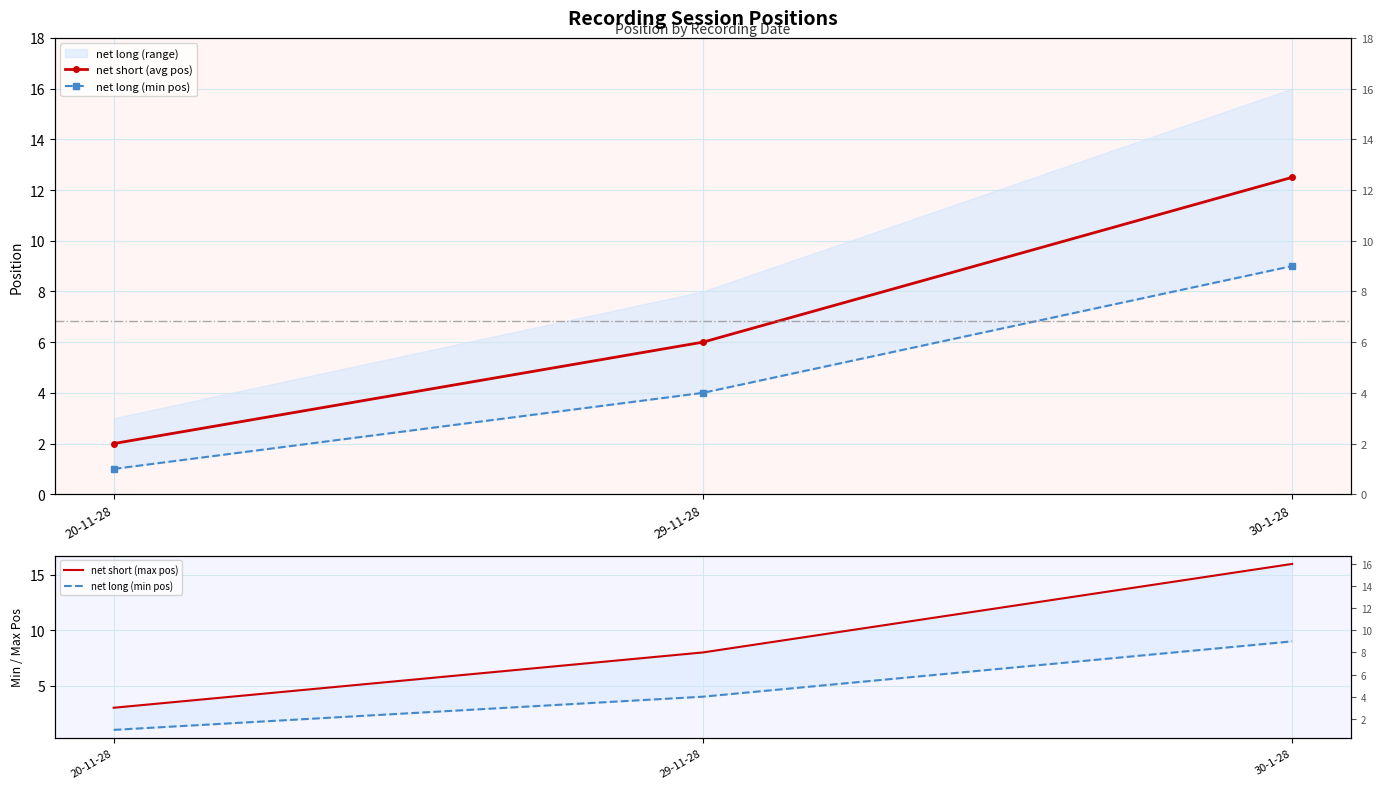

Reading left to right, what are all the values shown in this chart?

net short (avg pos): 2.0	6.0	12.5
net long (min pos): 1.0	4.0	9.0
net short (max pos): 3.0	8.0	16.0